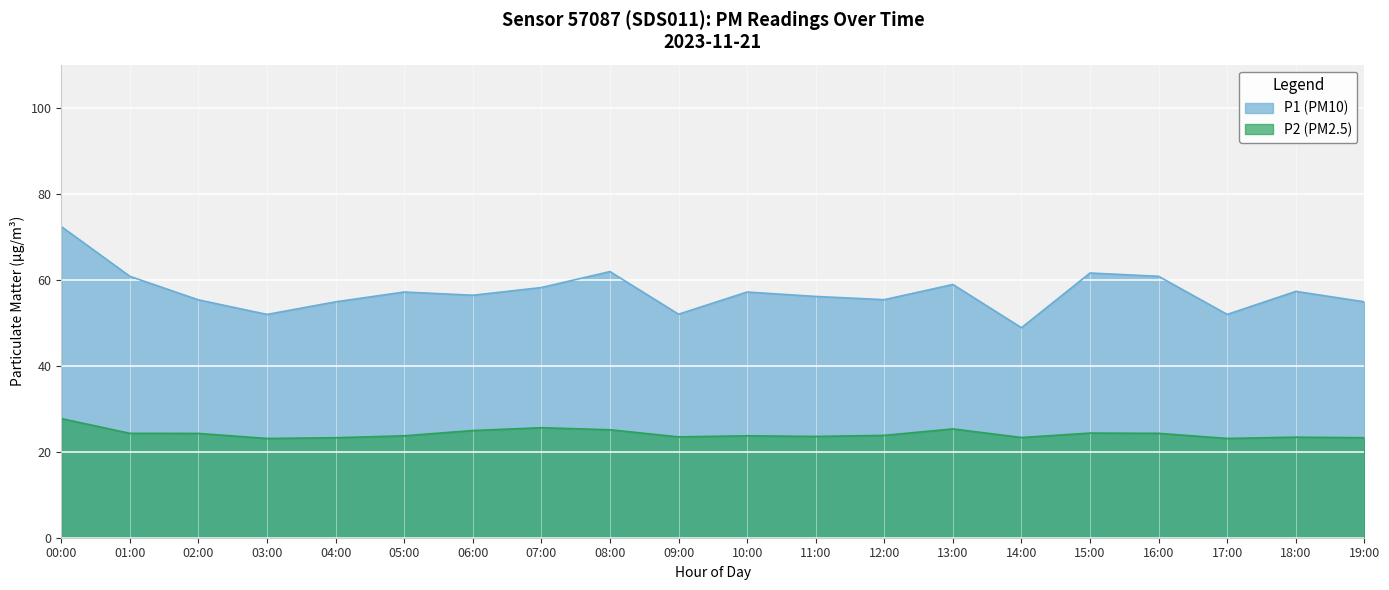

Is the value of P1 at 10:00 greater than the value of P2 at 14:00?

Yes